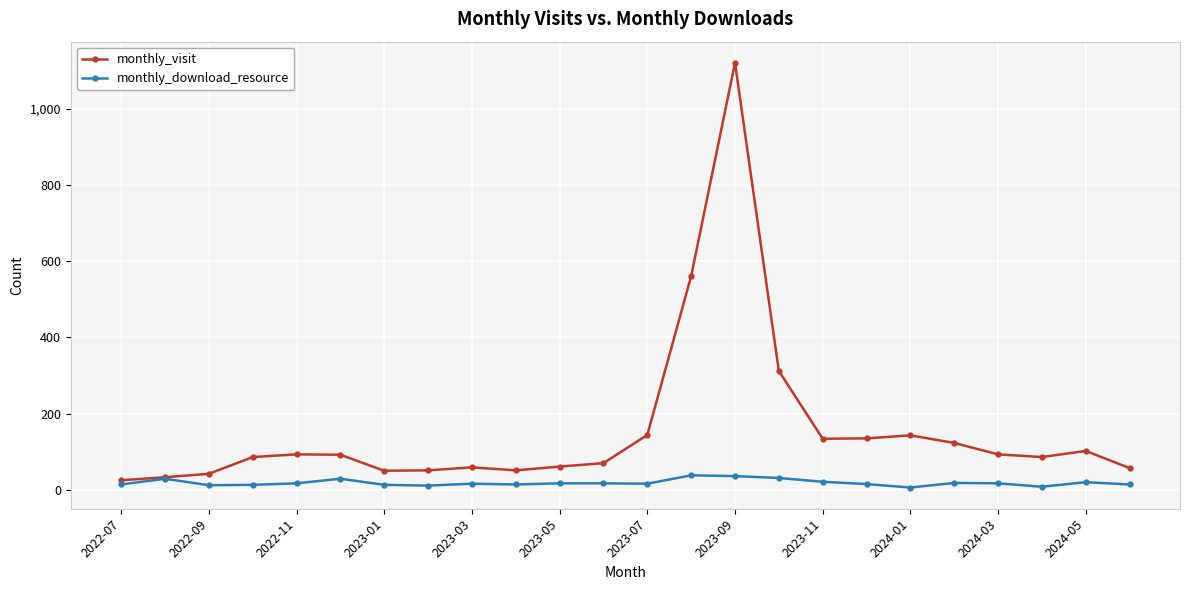

Which series has the largest range (max minus min)?

monthly_visit